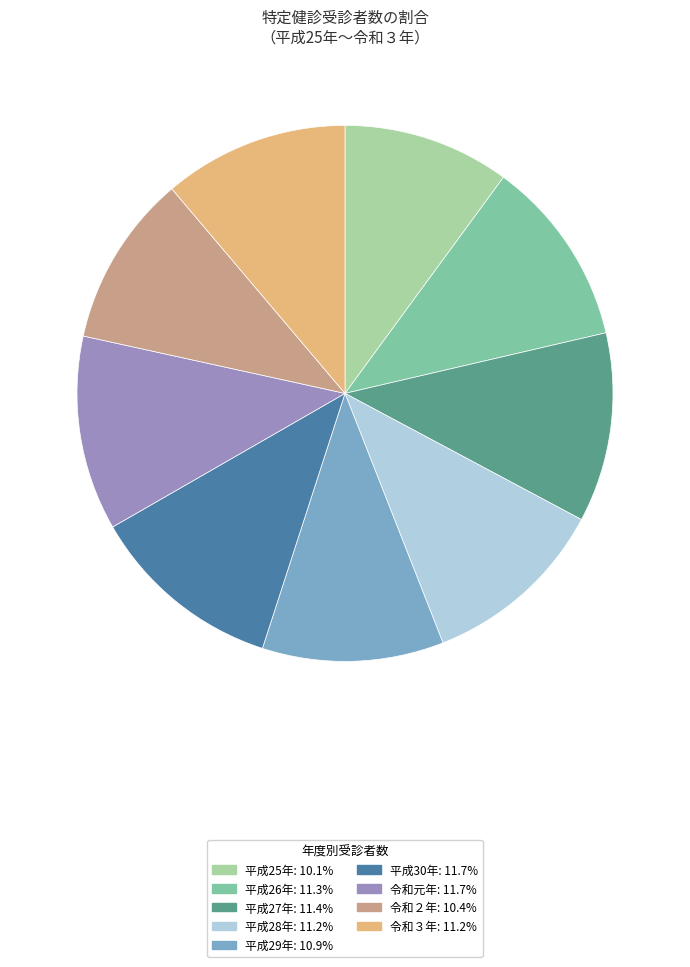

How many segments does this pie chart have?

9